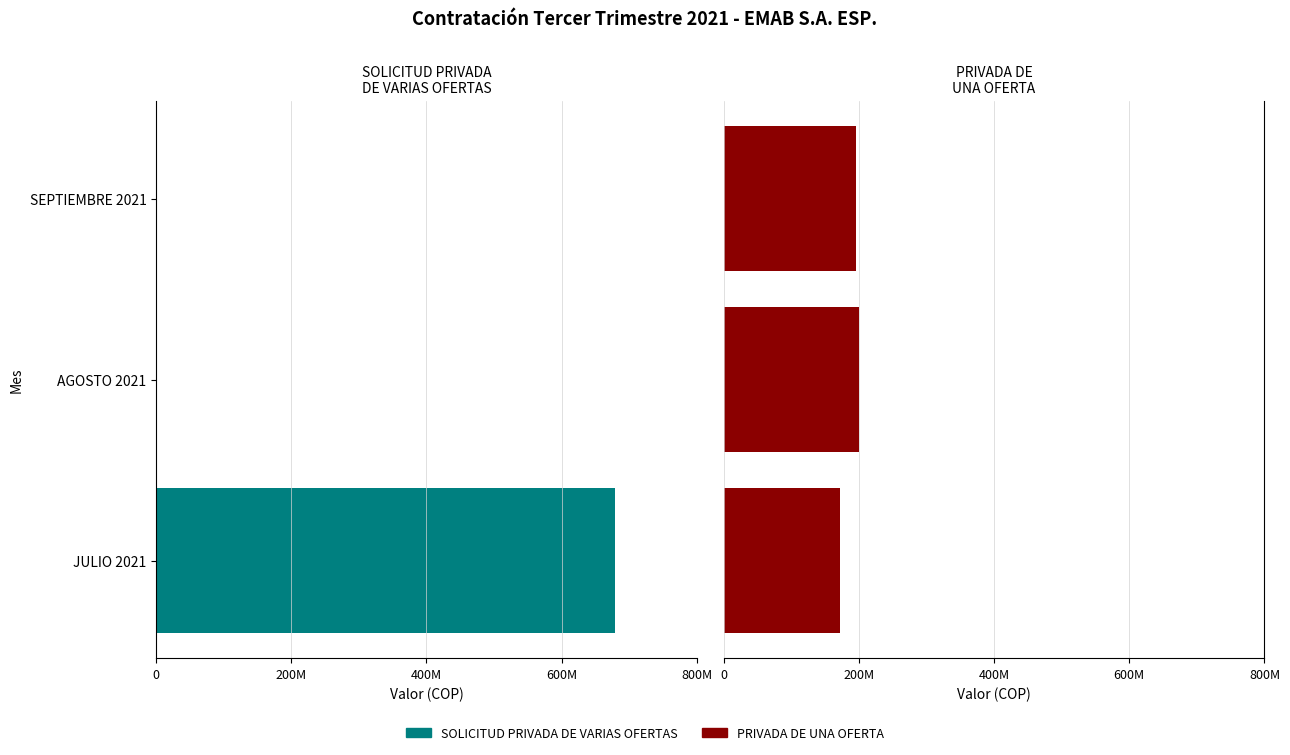

What is the difference between the second highest and minimum values in the PRIVADA DE UNA OFERTA series?

23386644